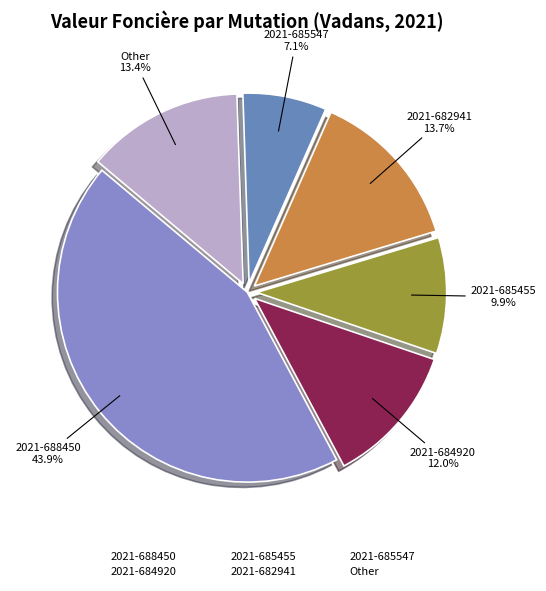

Which has a higher value, 2021-688450 or 2021-685455?

2021-688450